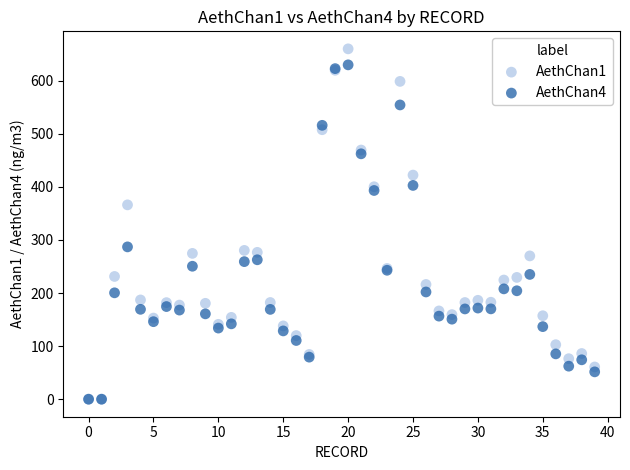

What are all the series names shown in the legend?

AethChan1, AethChan4